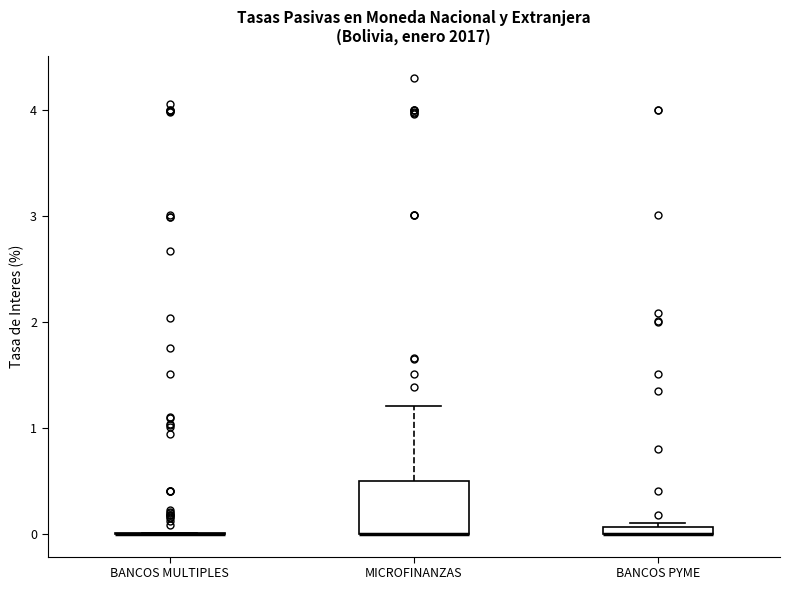

Which box is the tallest, from its lower edge to its upper edge?

MICROFINANZAS